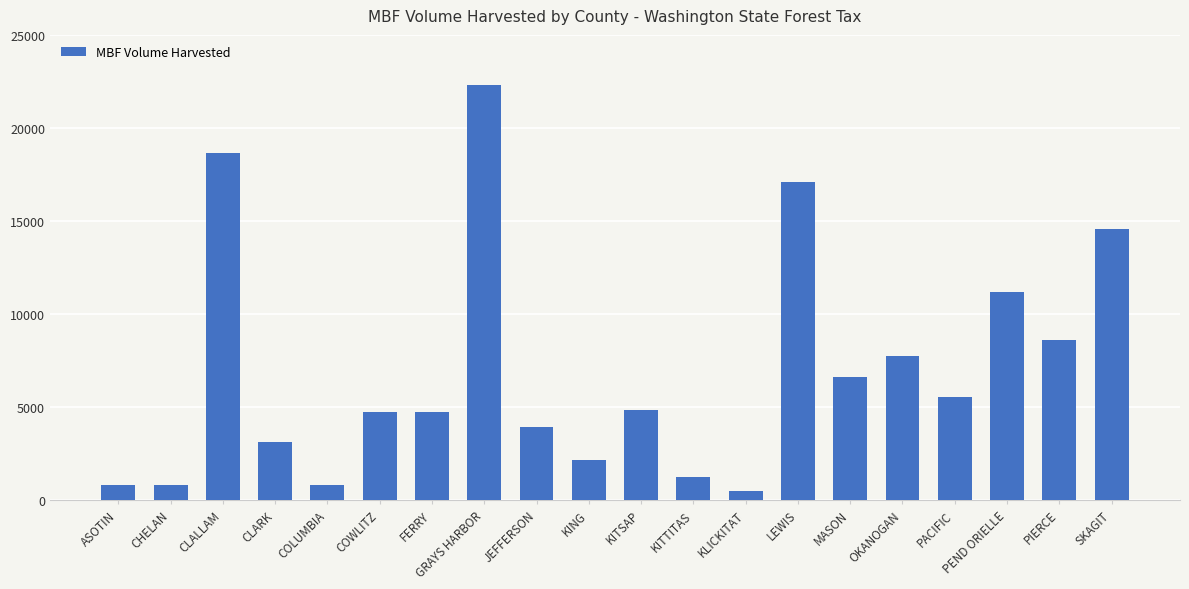

Are the bars horizontal?

No